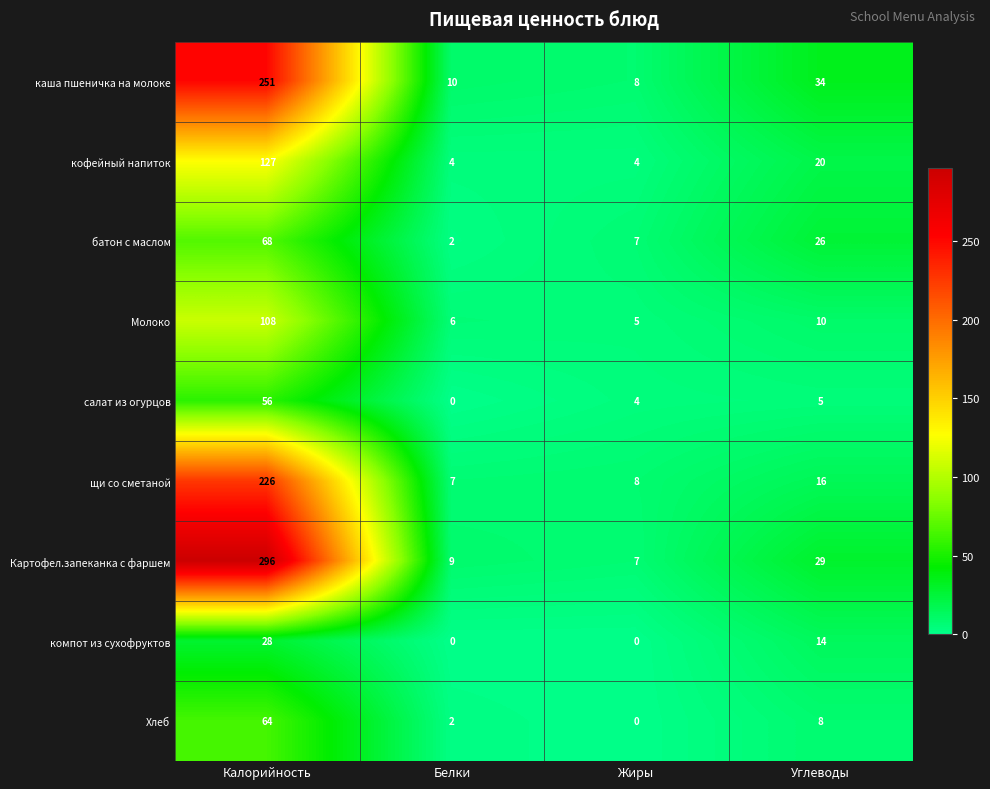

At which label is каша пшеничка на молоке closest to 129?

Углеводы